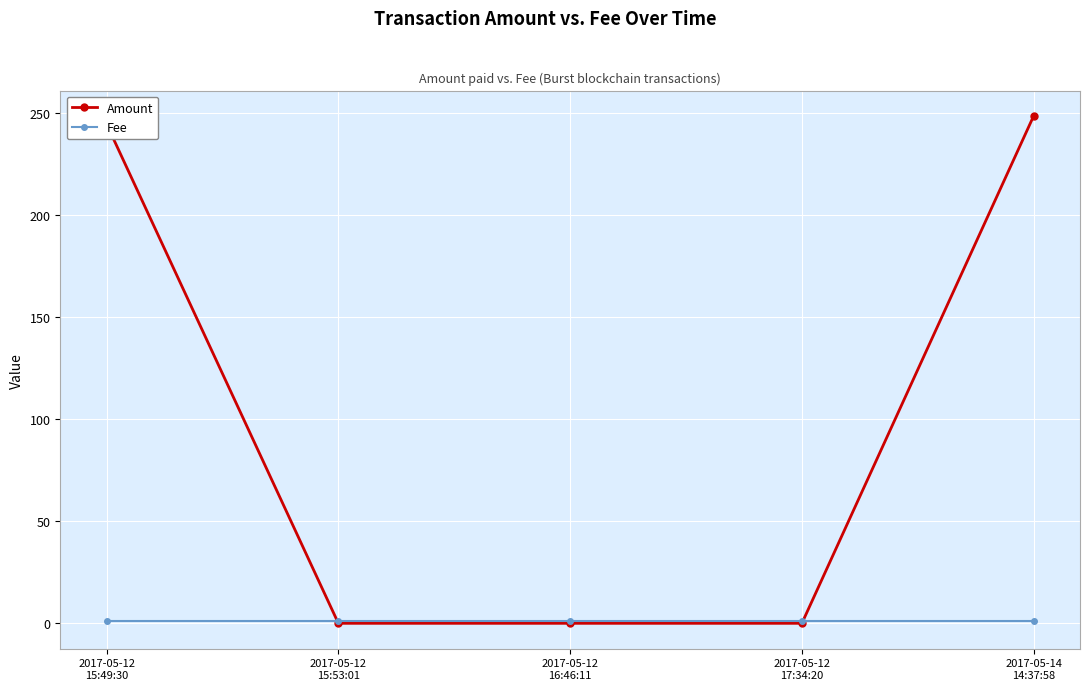

Is it true that Fee equals 1.0 at 2017-05-12
15:53:01?

True